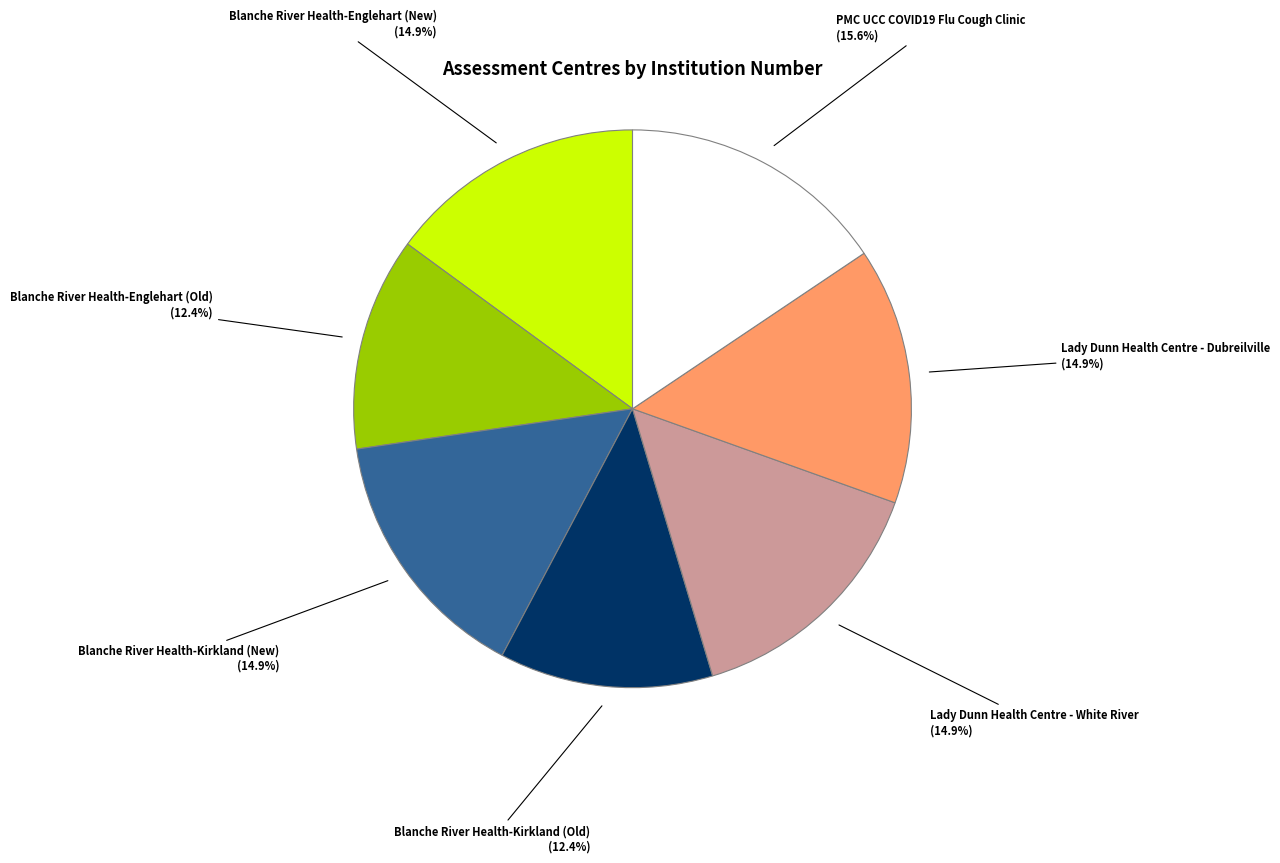

What is the ratio of the value at Blanche River Health-Kirkland (New) to the value at Blanche River Health-Kirkland (Old)?

1.2